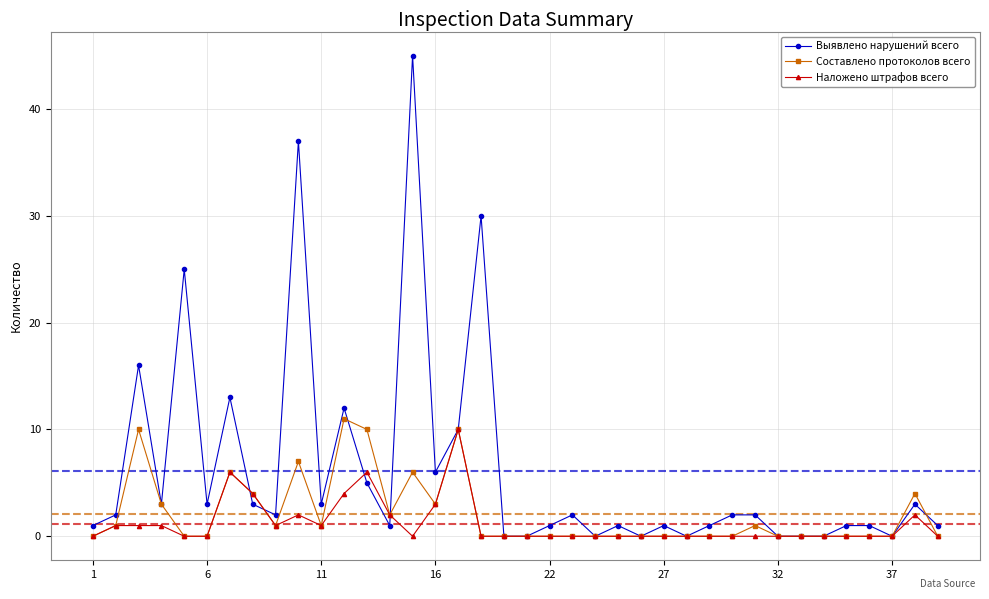

Which series has the widest spread of values?

Выявлено нарушений всего